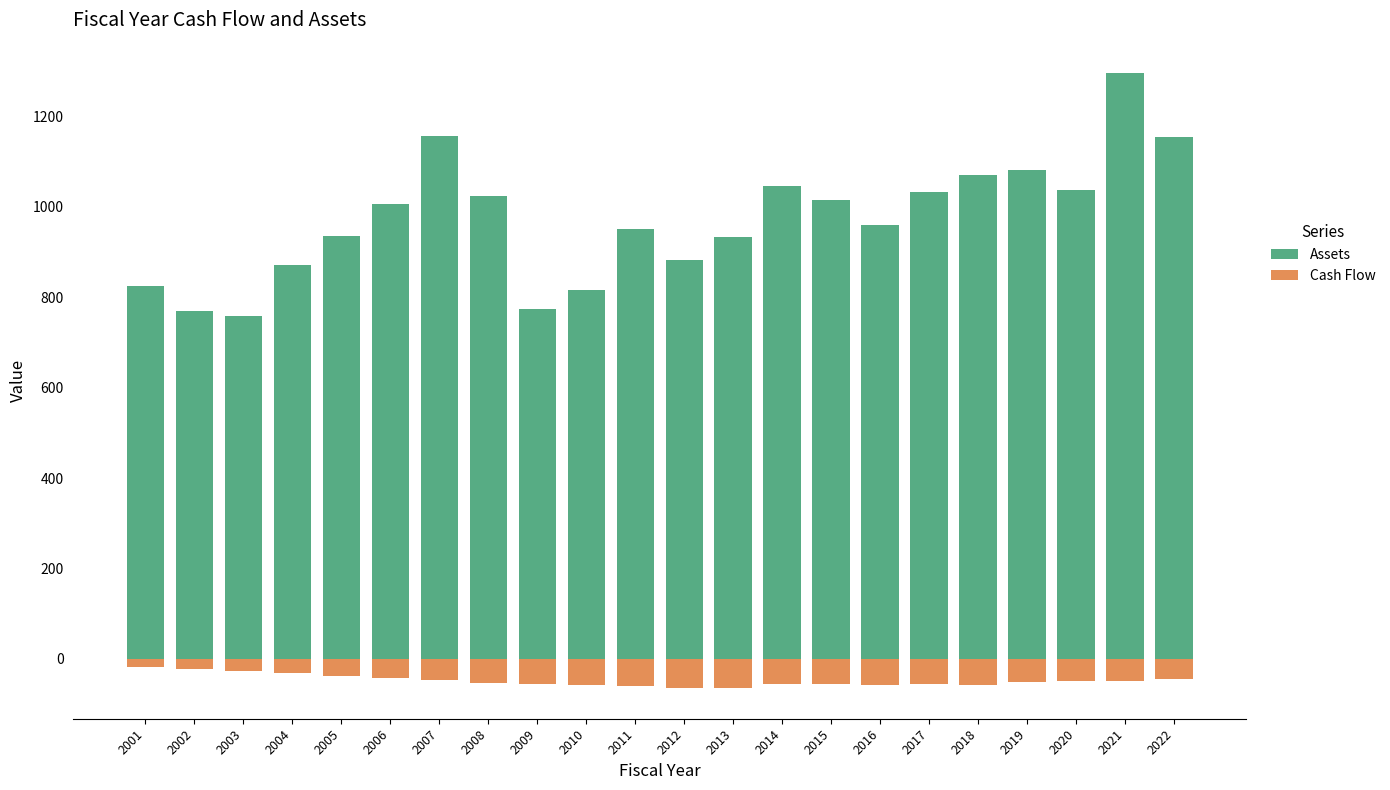

Reading left to right, transcribe all the data shown in this chart.

Assets: 824.2	768.9	757.6	871.9	934.7	1005.7	1156.0	1023.6	773.3	815.3	950.1	881.9	933.1	1045.4	1015.0	959.7	1032.2	1070.6	1080.5	1037.6	1295.1	1154.4
Cash Flow: -17.9	-21.2	-27.2	-31.3	-36.7	-42.7	-47.4	-52.6	-54.9	-58.0	-60.1	-64.2	-63.6	-55.8	-56.2	-56.8	-56.1	-57.6	-50.2	-48.7	-47.8	-44.6